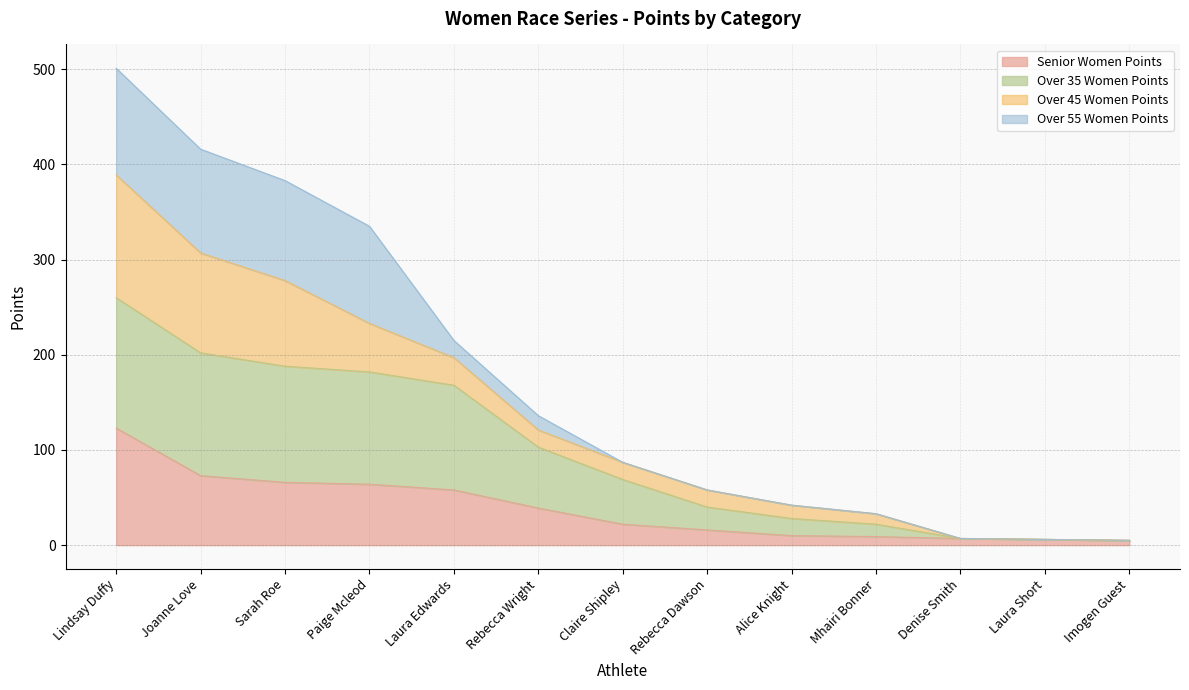

What is the sum of the Senior Women Points values at Claire Shipley and Laura Short?

28